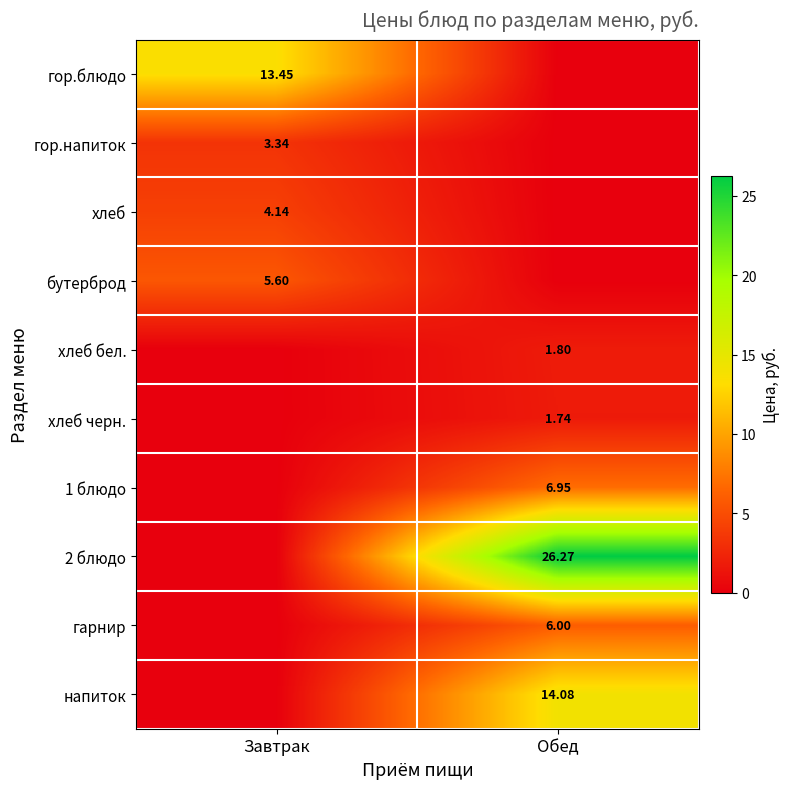

At which category is the sum across all series the highest?

Обед